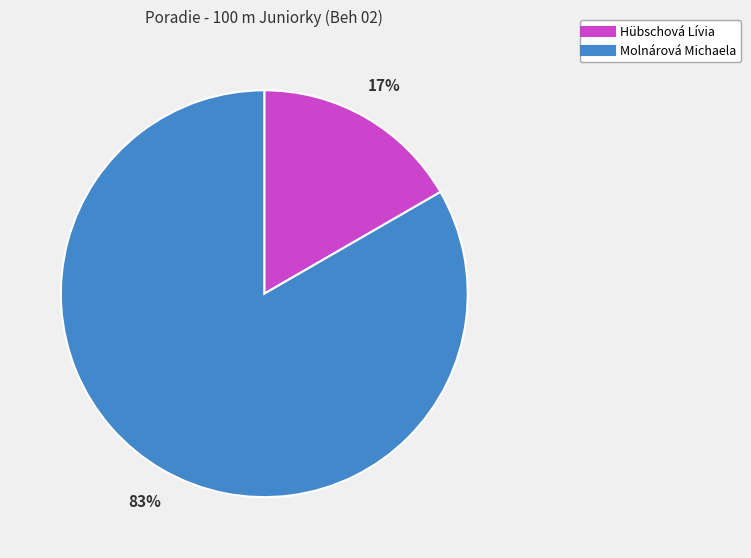

Count the number of slices in the pie.

2